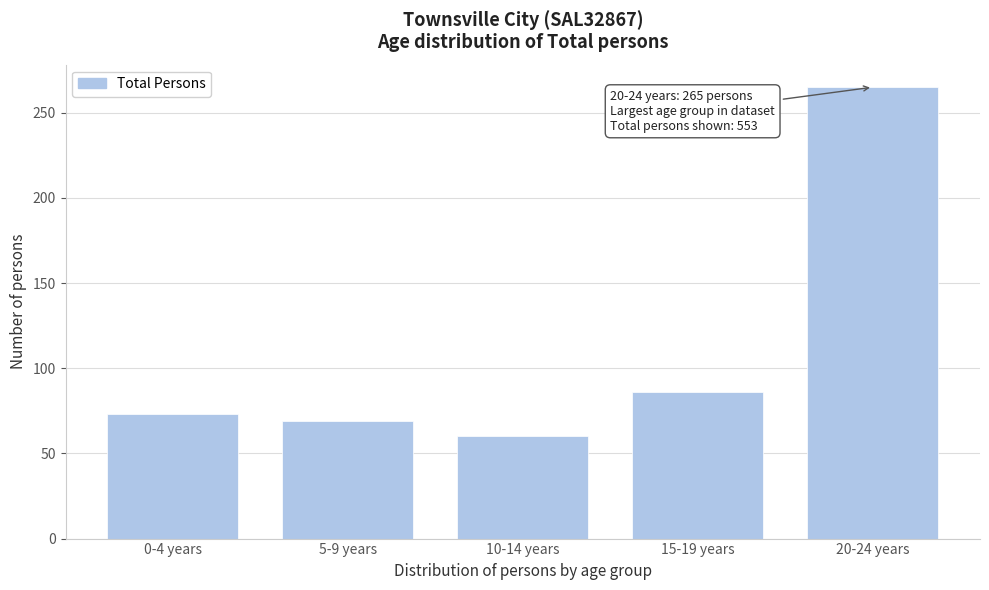

Reading left to right, what are all the values shown in this chart?

73	69	60	86	265